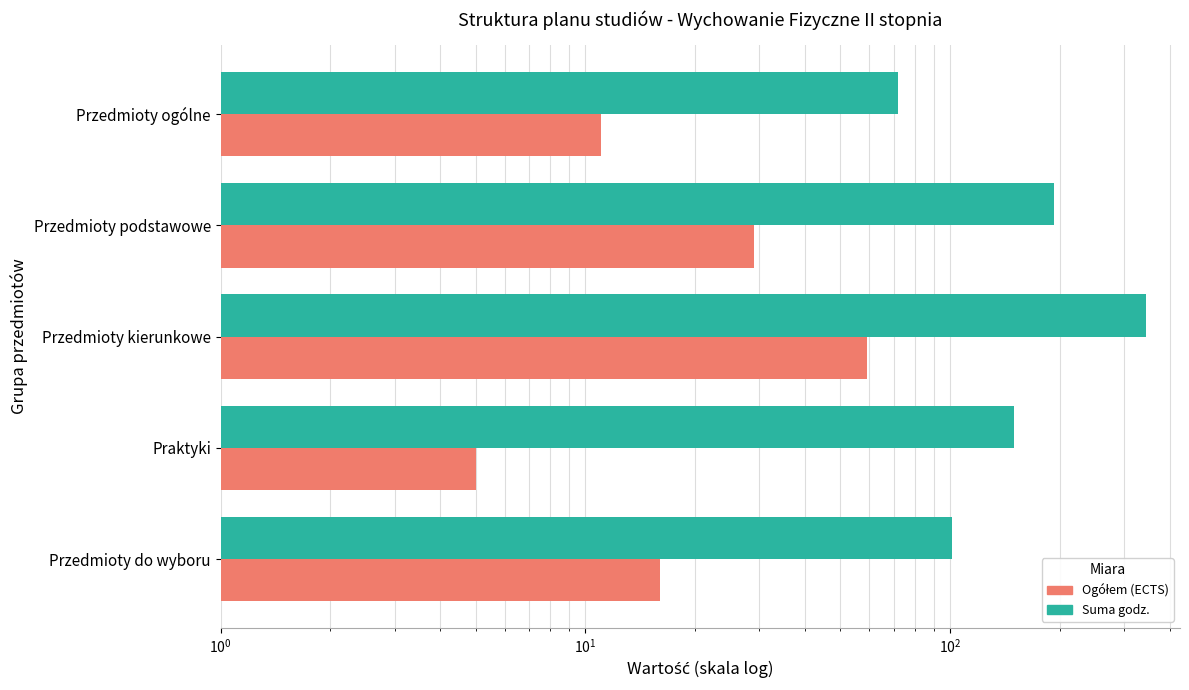

Which series changed the most between Przedmioty kierunkowe and Praktyki?

Suma godz.